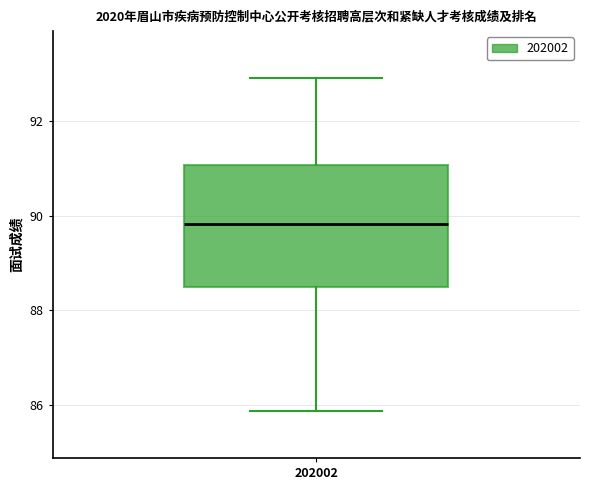

Where does the upper whisker of the box at x = 202002 end on the y-axis? The values are not printed on the chart, so give them approximately, as read against the axis.

93.0